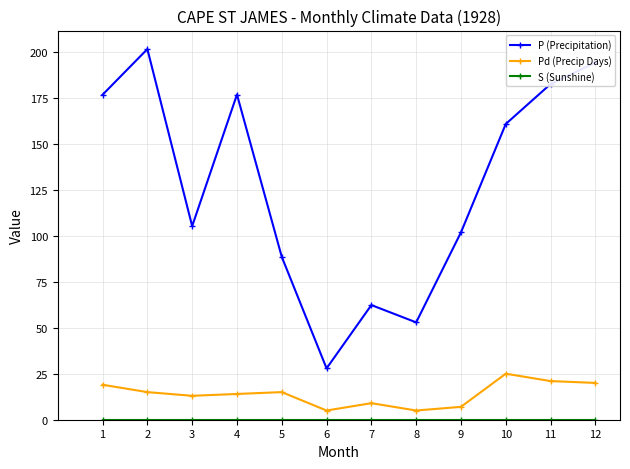

Does the chart display data point markers on the line(s)?

Yes